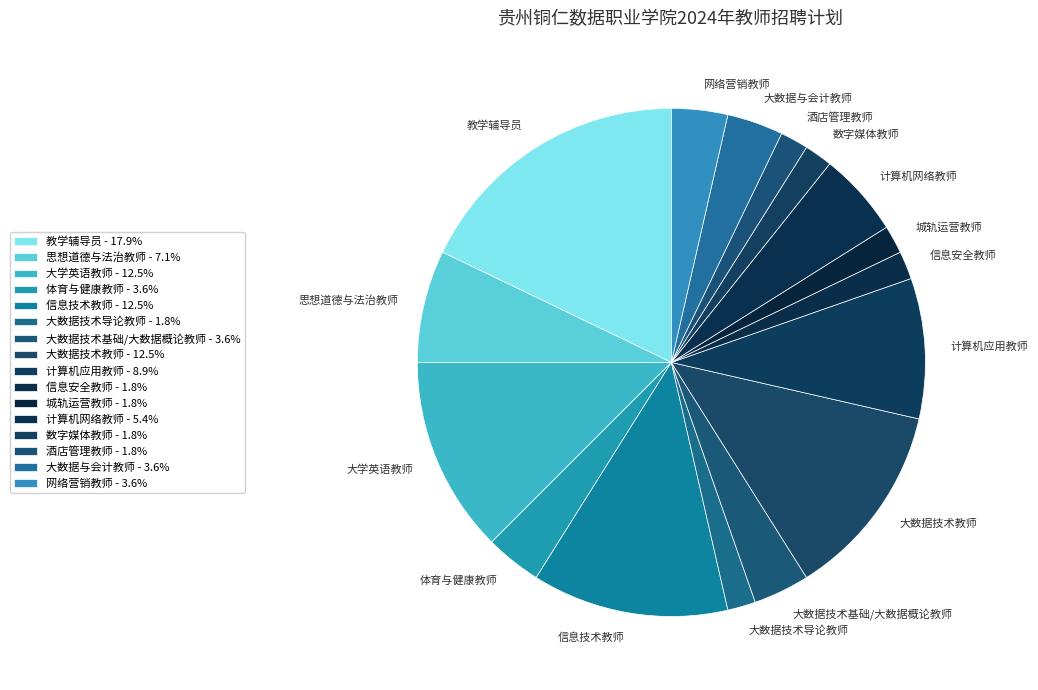

Count the number of slices in the pie.

16